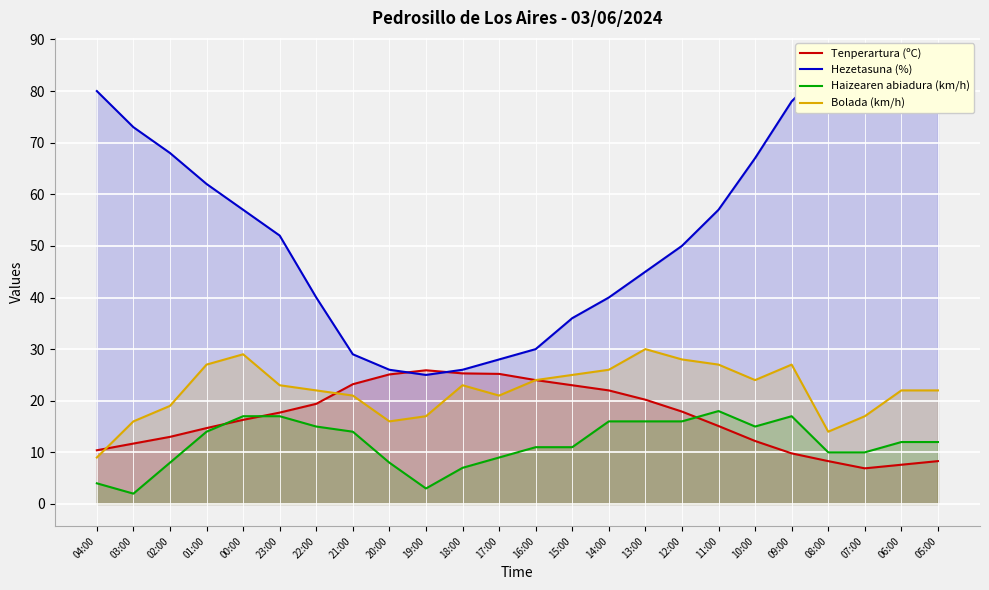

At which label is Hezetasuna (%) closest to 55?

00:00